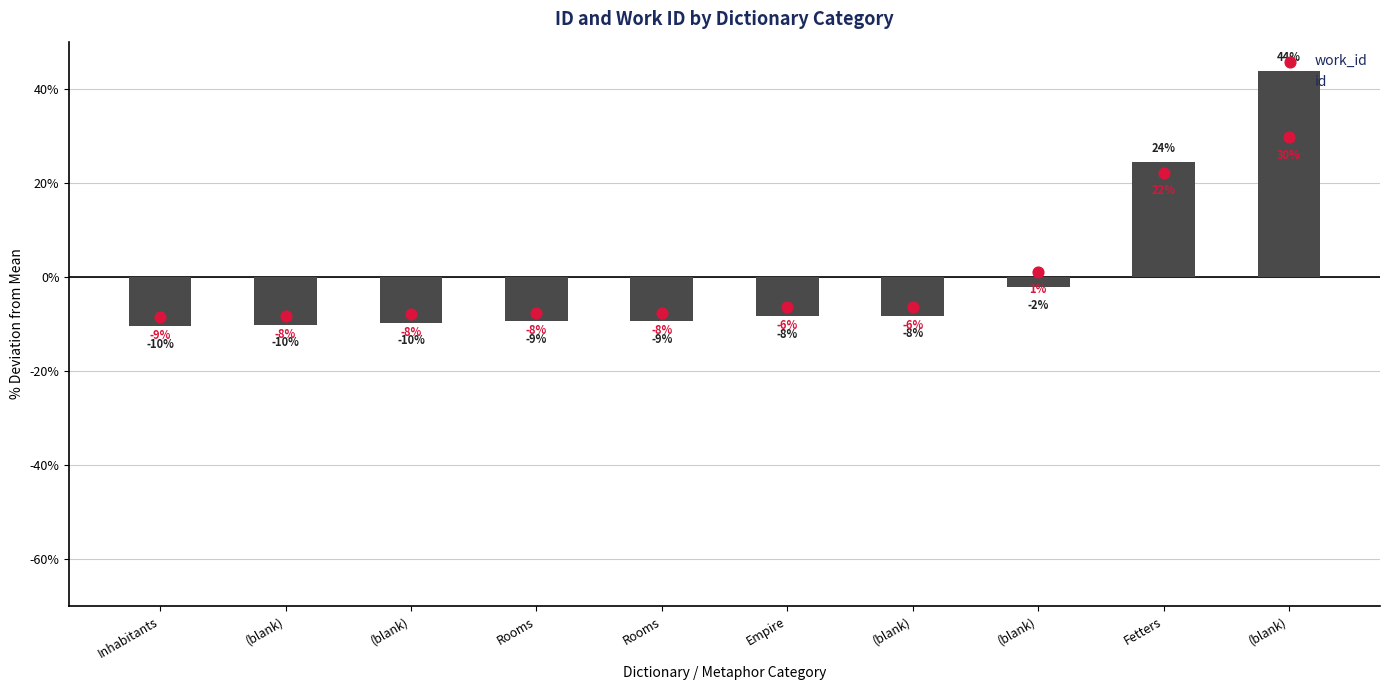

Which series reaches the minimum Y coordinate?

id